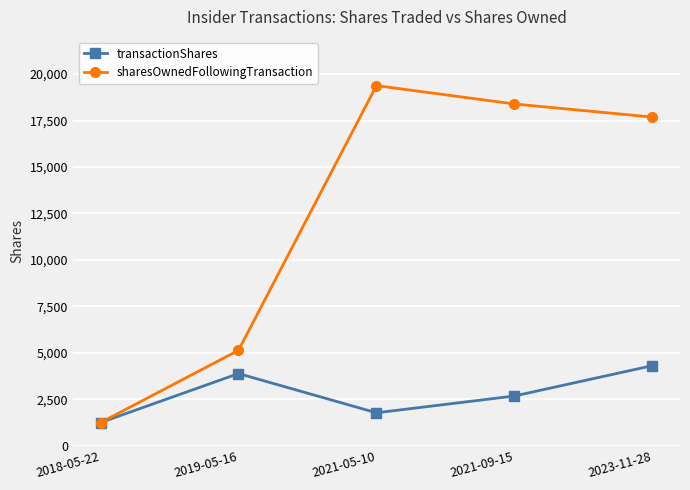

Count the number of categories in the chart.

5